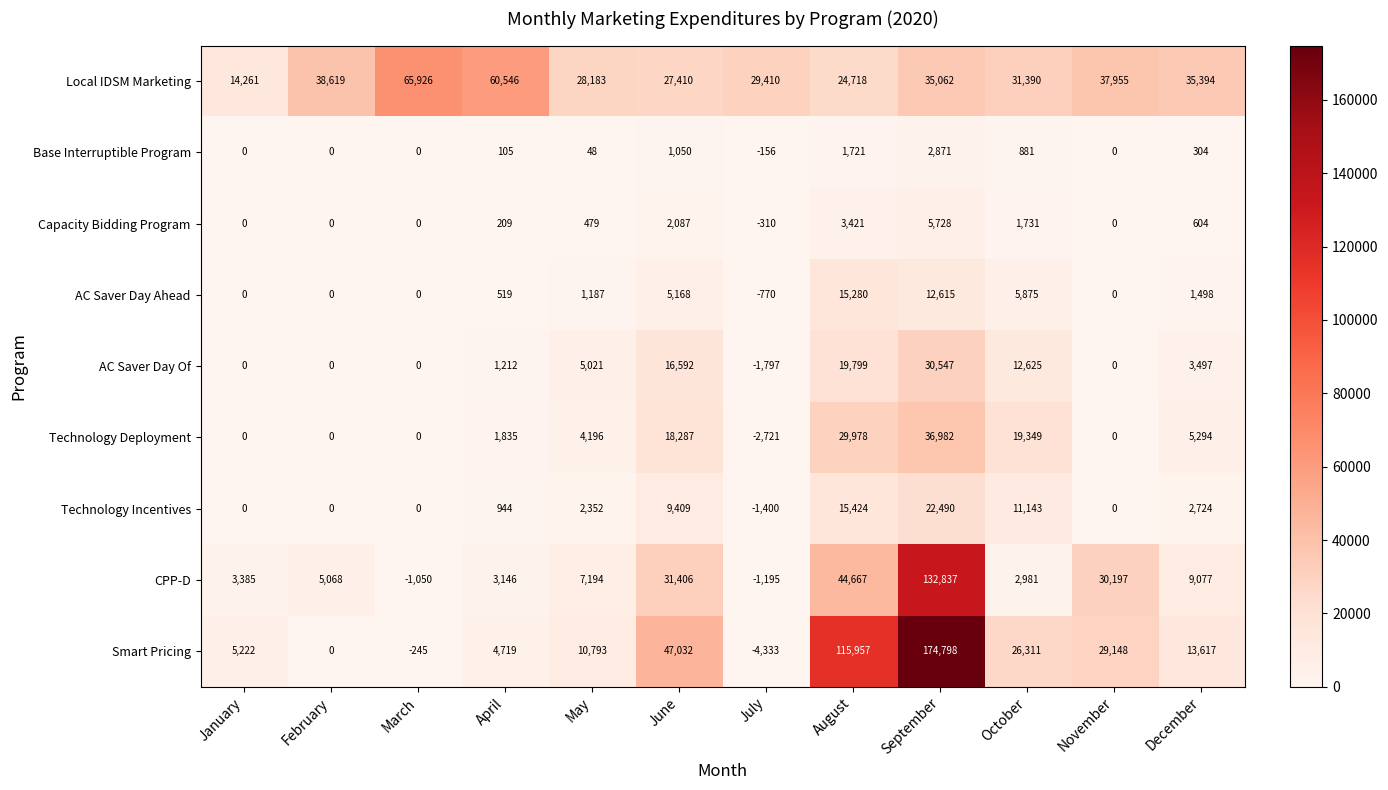

Which series has the largest total across all categories?

Local IDSM Marketing